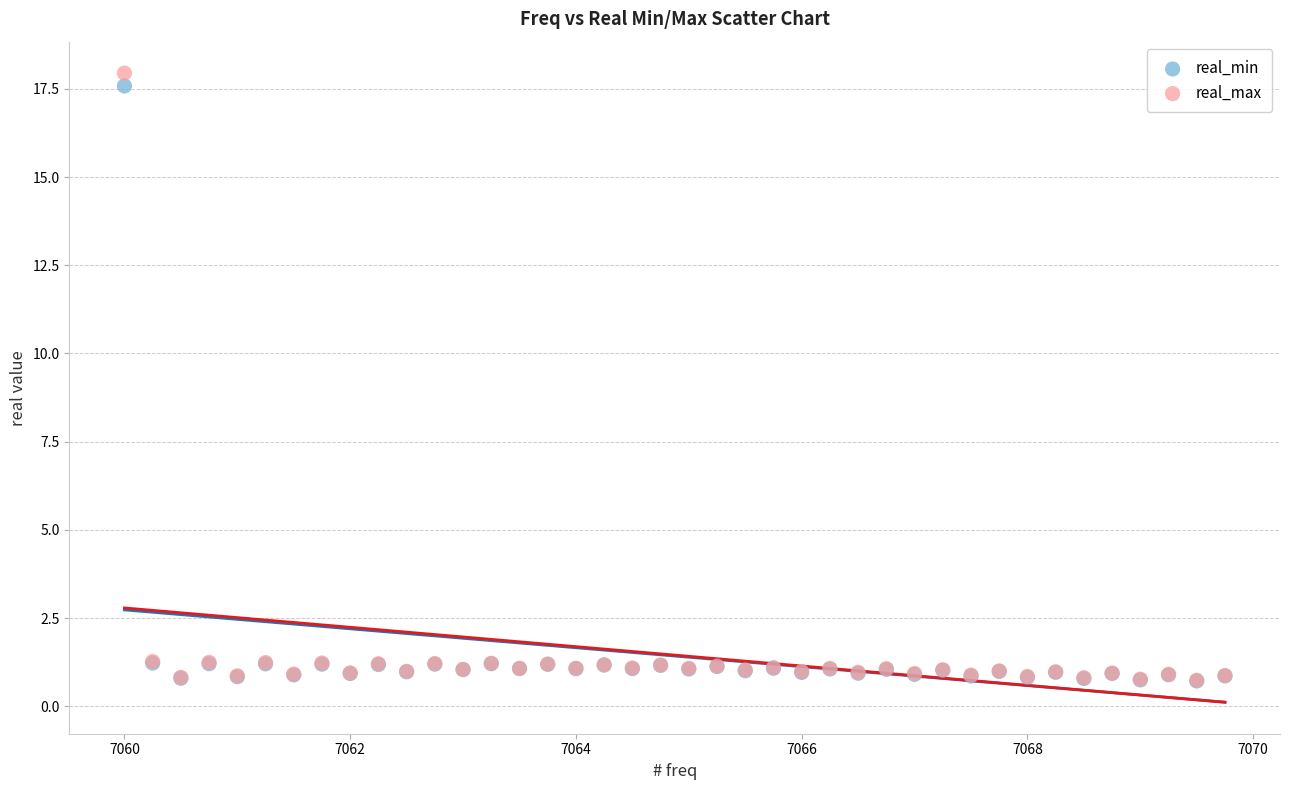

What are all the series names shown in the legend?

real_min, real_max